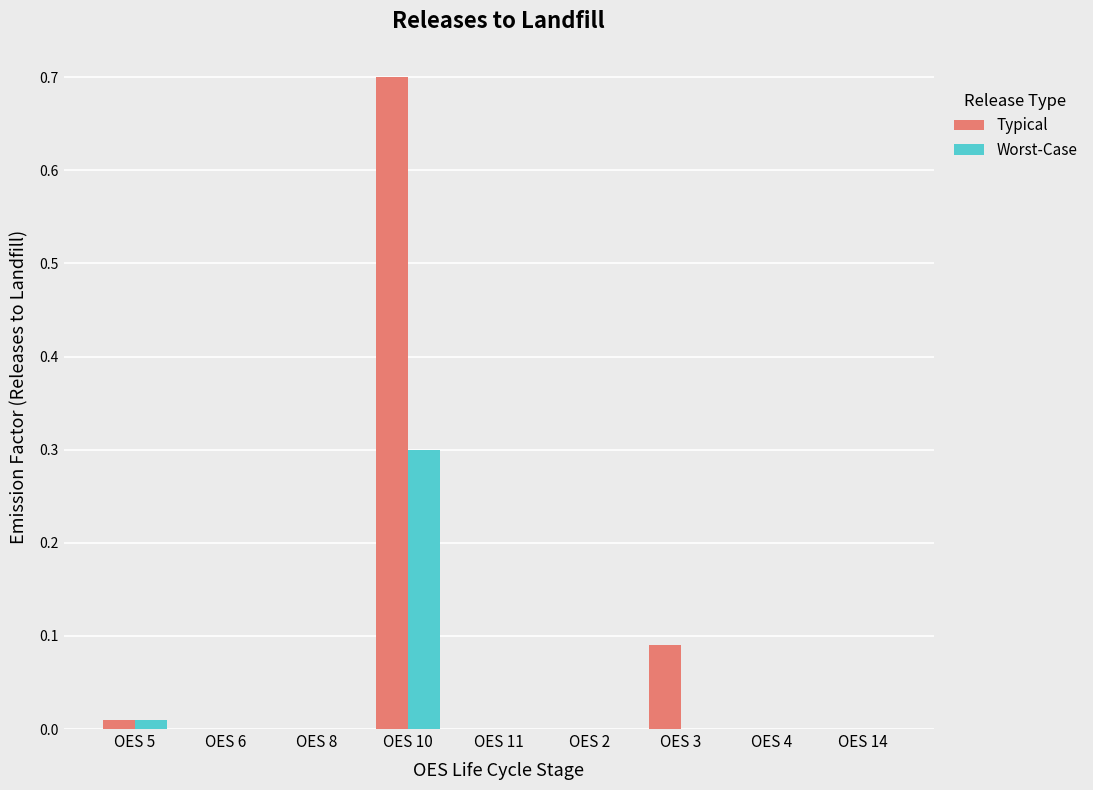

Which category has the highest value in the Worst-Case series?

OES 10